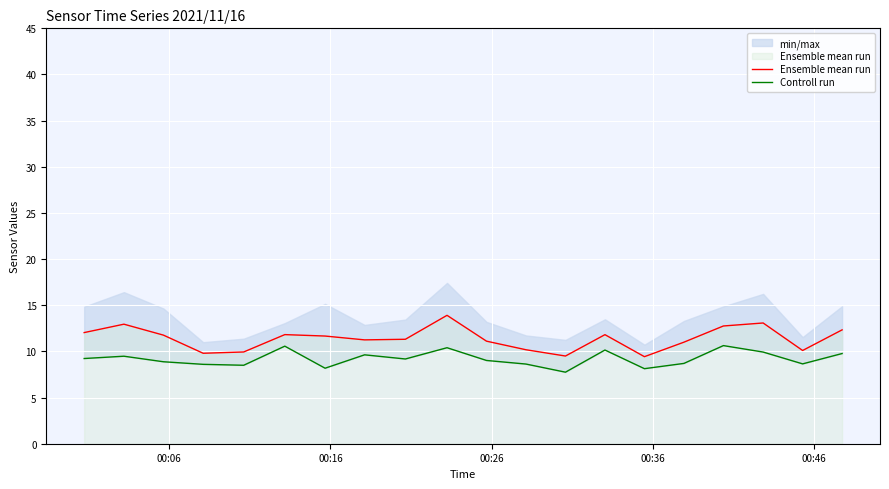

True or false: Controll run and Ensemble mean run cross at least once.

False